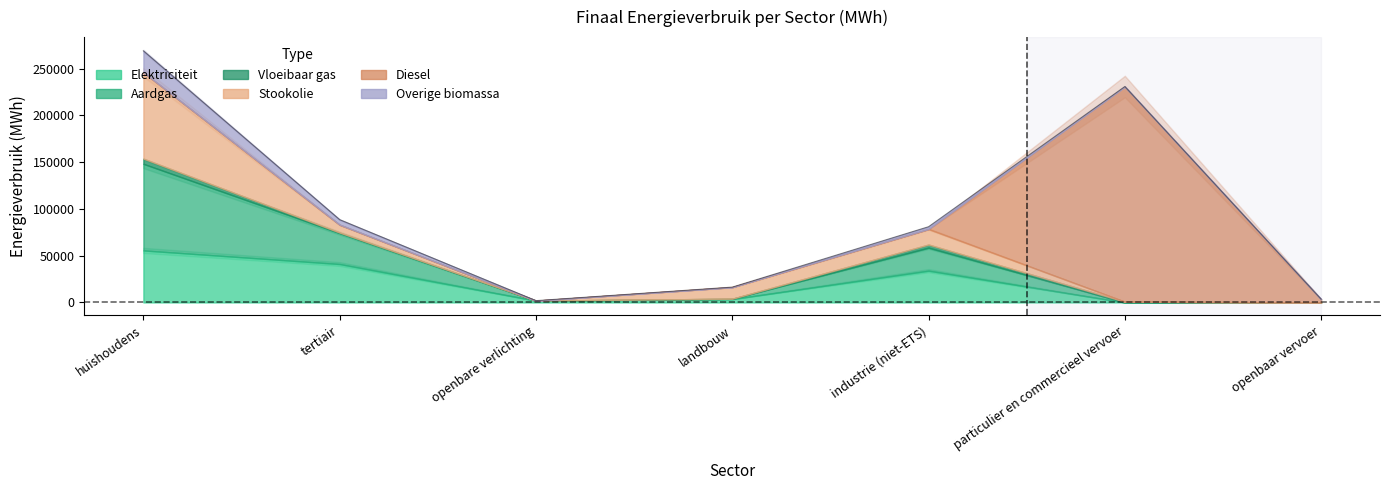

Which has a higher value, industrie (niet-ETS) or openbare verlichting?

industrie (niet-ETS)